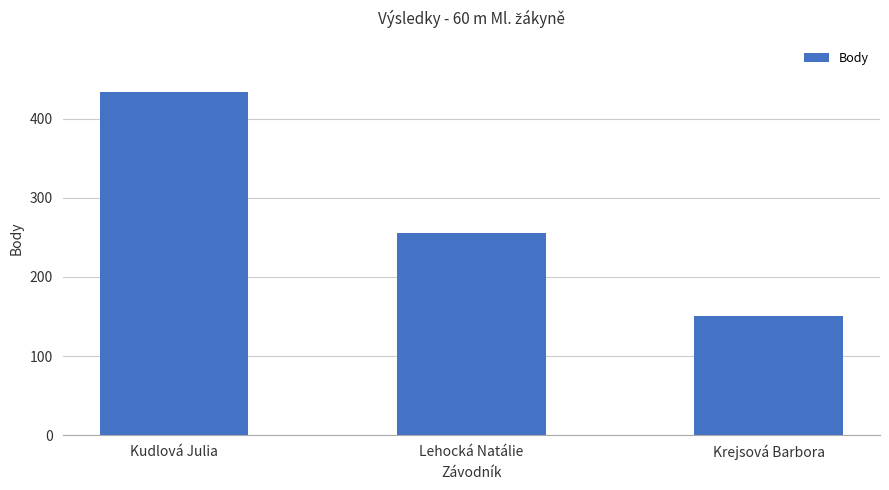

How many values are between 151 and 433?

3